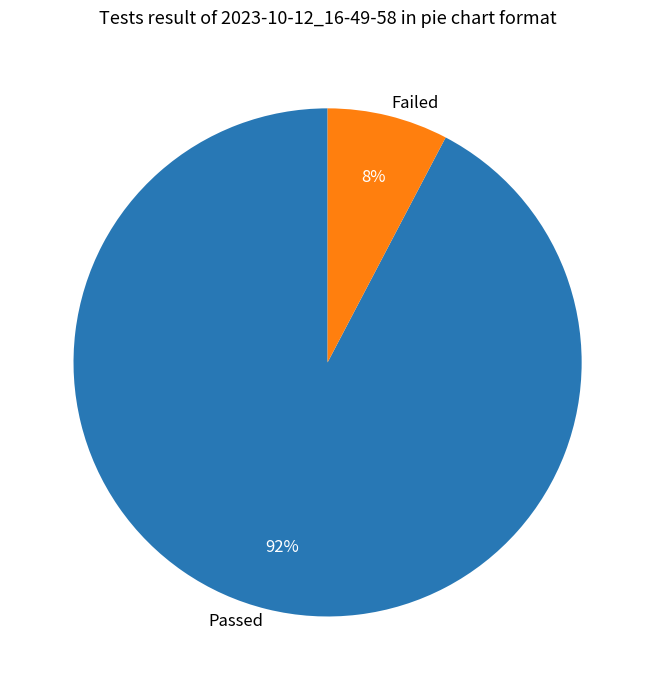

Combined, do Failed and Passed account for over 50%?

Yes